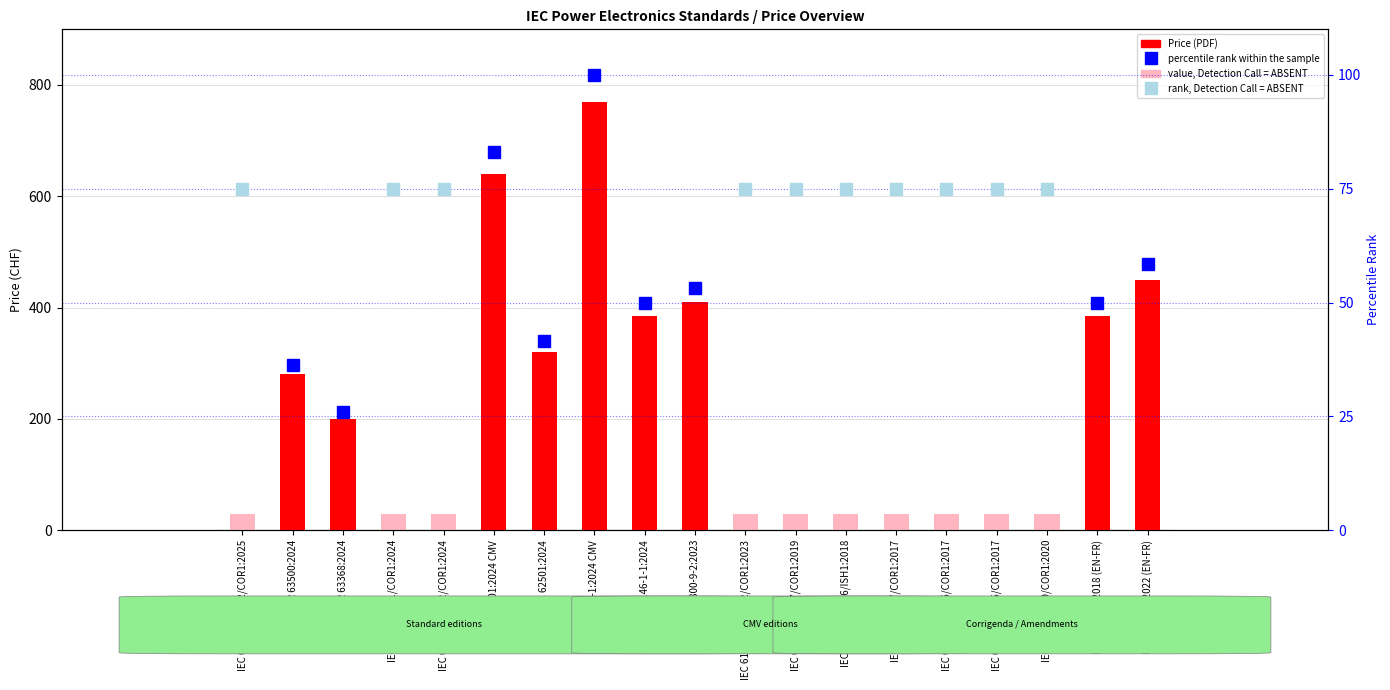

What is the sum of all values?

3840